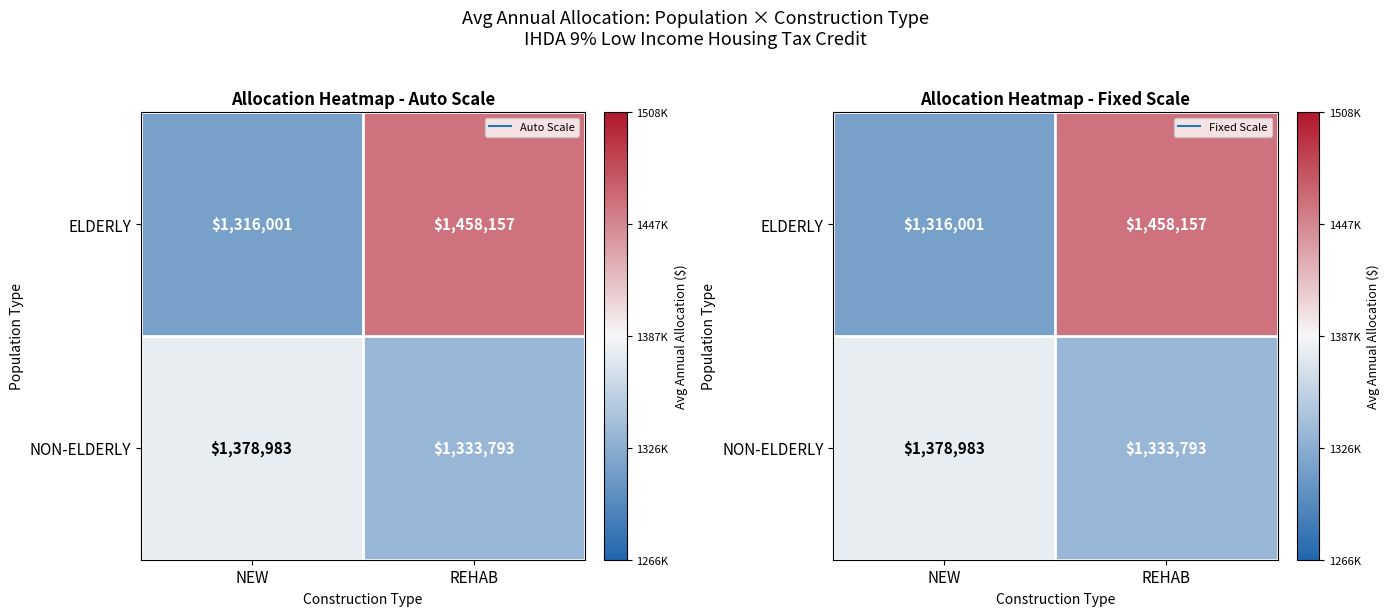

List the series in order of their peak value, highest first.

ELDERLY, NON-ELDERLY